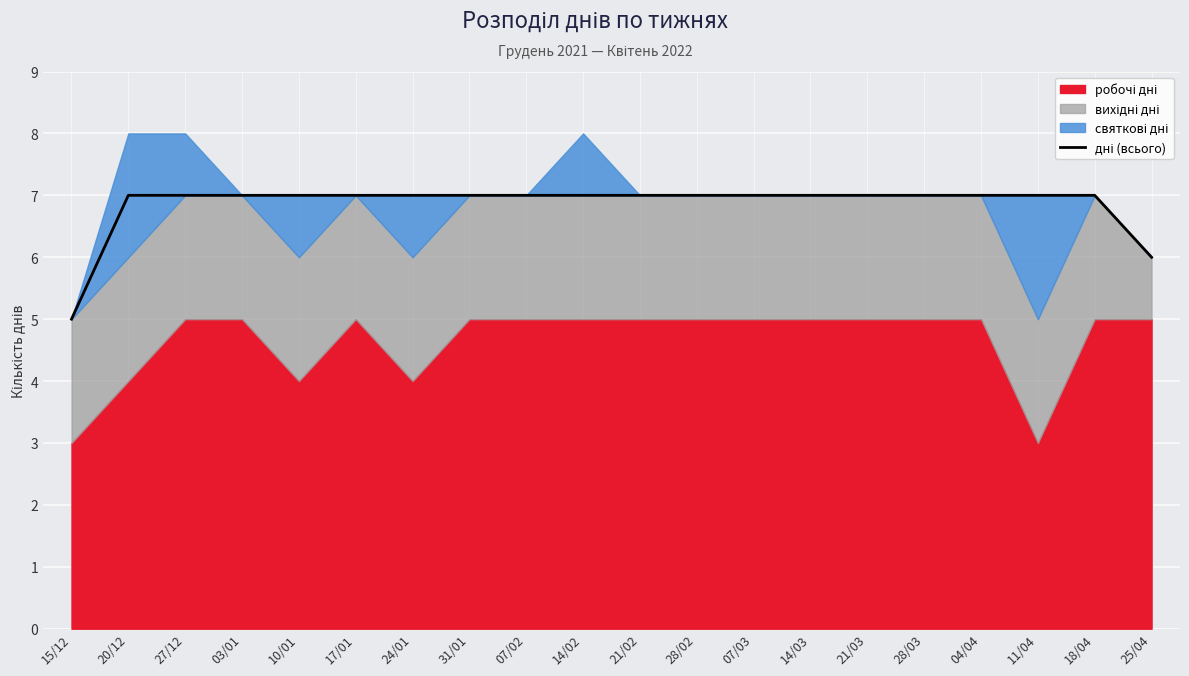

True or false: the data shows 7 at 20/12.

True